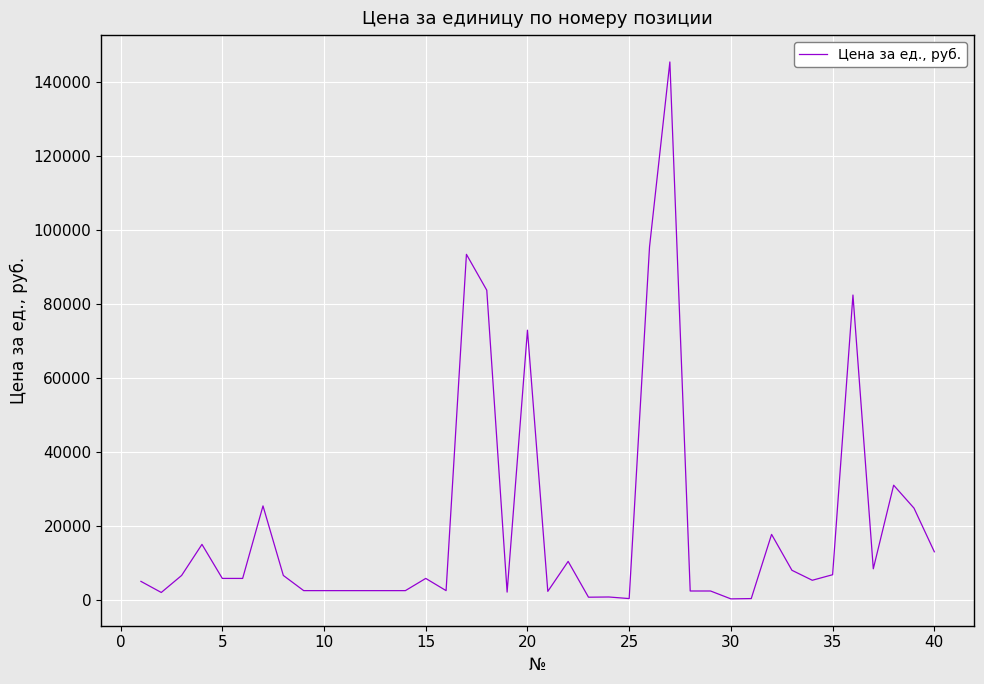

What is the maximum value shown in the chart?

145500